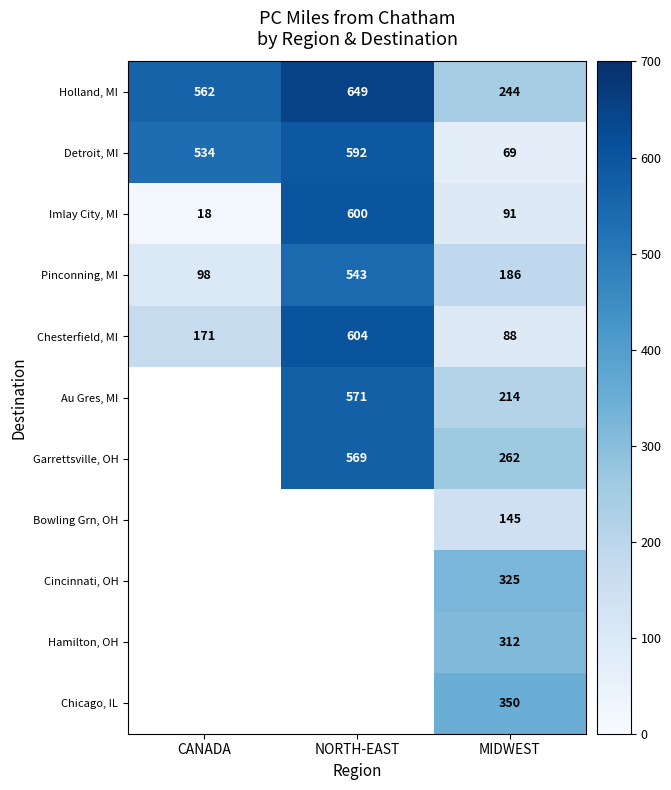

The Chesterfield, MI series shows 171 at CANADA. True or false?

True